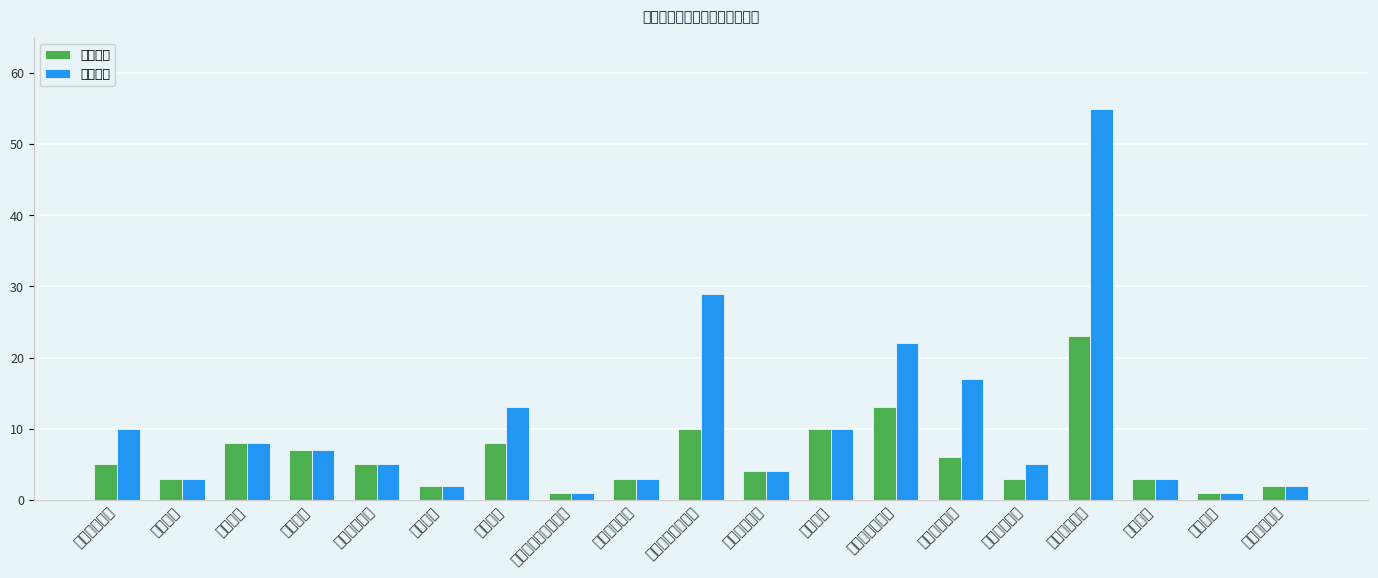

At which label does 检查事项 reach its peak?

市场监管部门